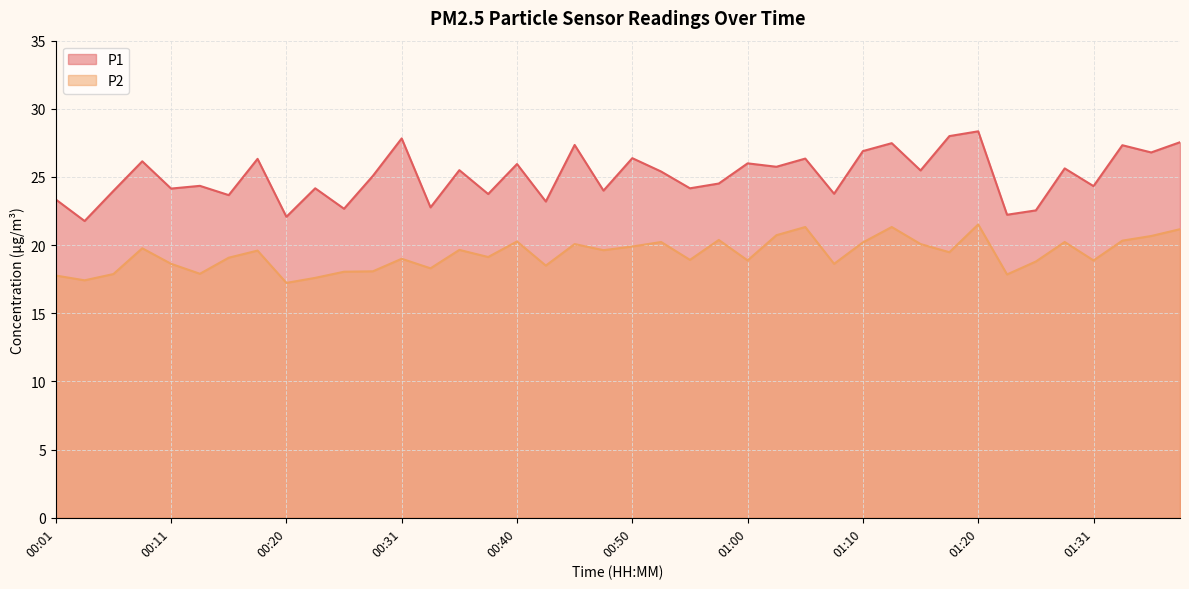

How many data points in P1 are less than 25?

19